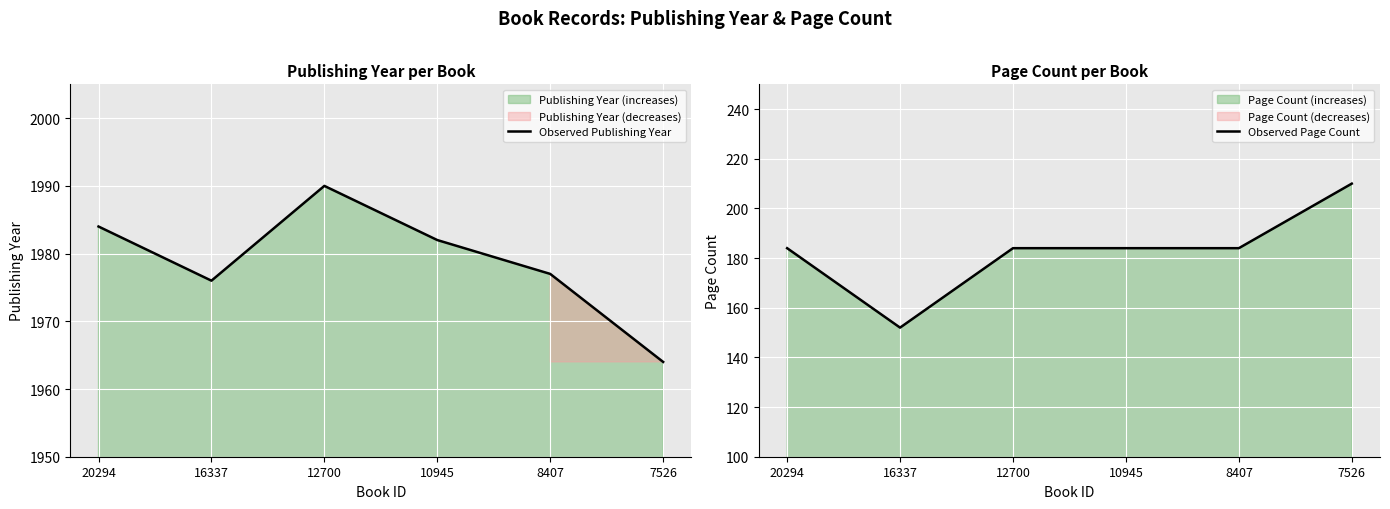

What is the sum of all Observed Page Count values?

1098